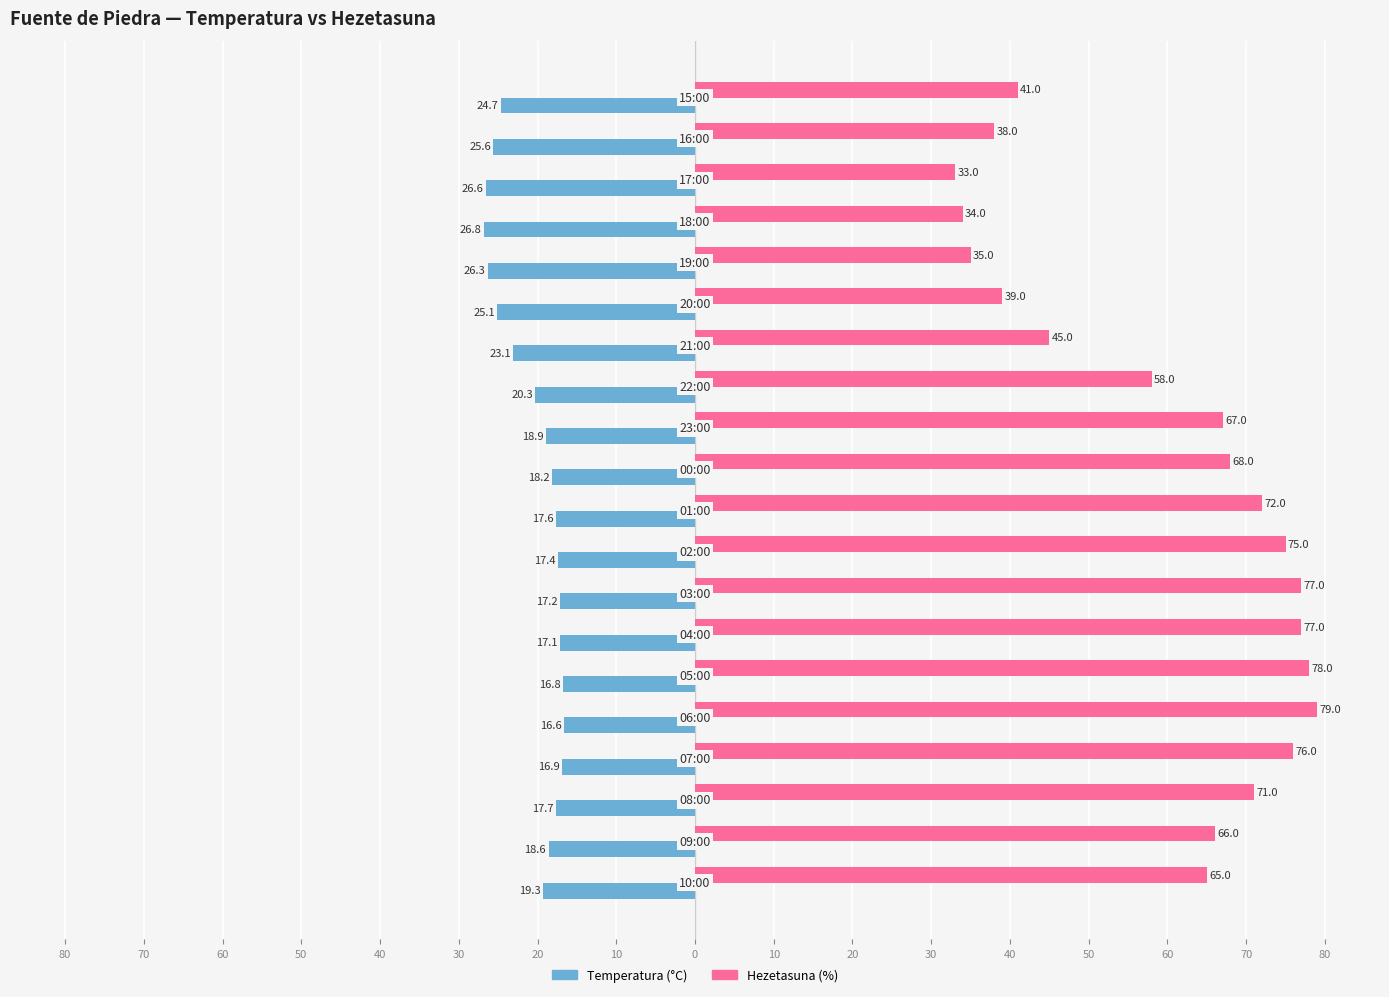

What are all the series names shown in the legend?

Temperatura (°C), Hezetasuna (%)